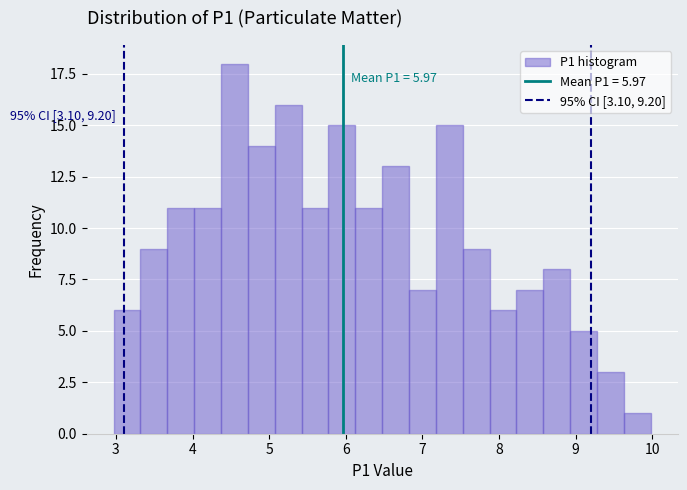

Around what value on the x-axis is the tallest bar? Give the approximate position of its centre, as read against the axis.

4.5